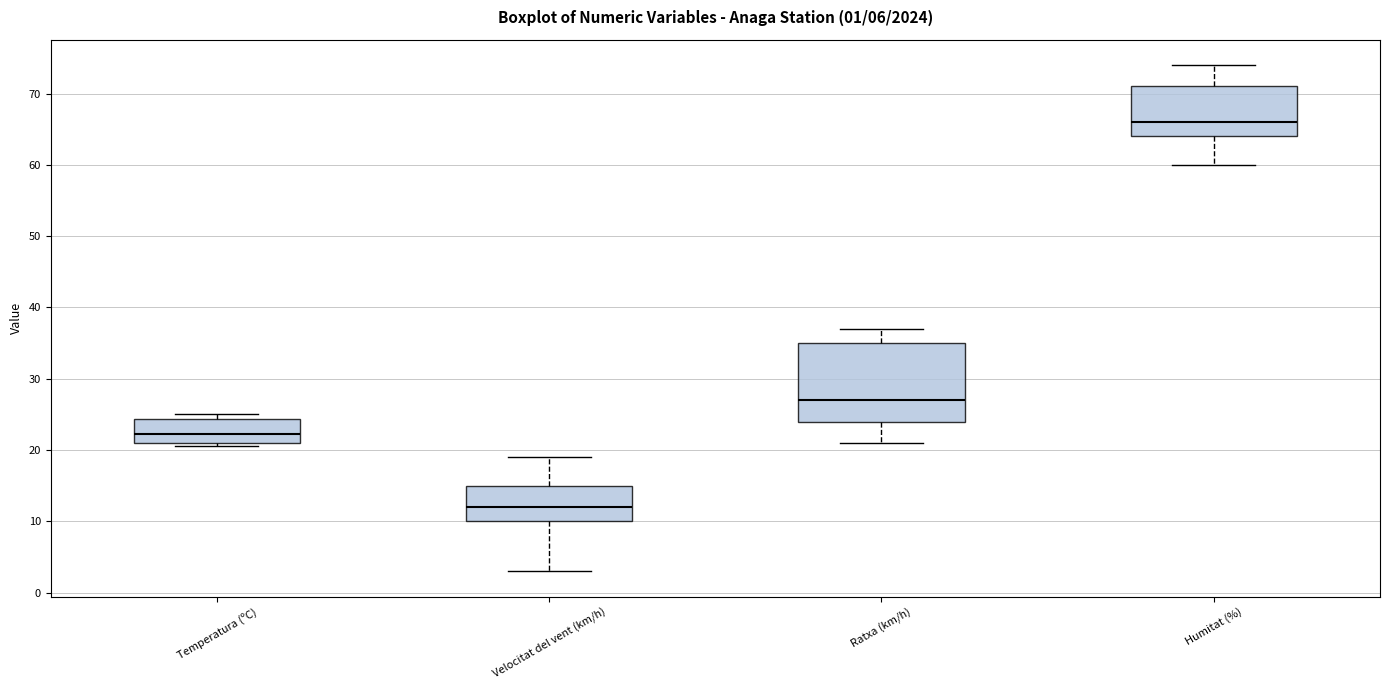

Which box is the tallest, from its lower edge to its upper edge?

Ratxa (km/h)